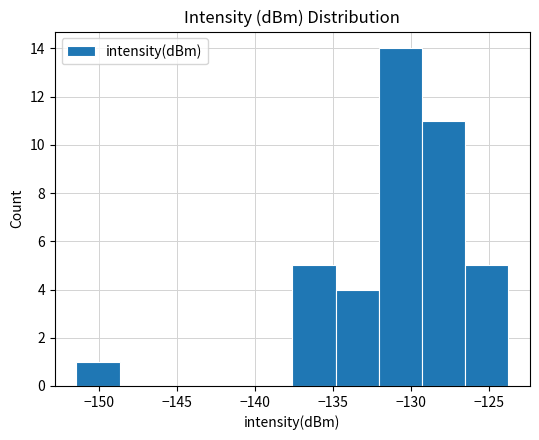

Reading left to right, list every bar in this chart as the range it spans on the x-axis followed by its height. Neither the bar edges nor the heights are printed on the chart, so give them approximately, as read against the axes.

-151.5 to -148.5: 1
-148.5 to -146.0: 0
-146.0 to -143.0: 0
-143.0 to -140.5: 0
-140.5 to -137.5: 0
-137.5 to -135.0: 5
-135.0 to -132.0: 4
-132.0 to -129.5: 14
-129.5 to -126.5: 11
-126.5 to -124.0: 5